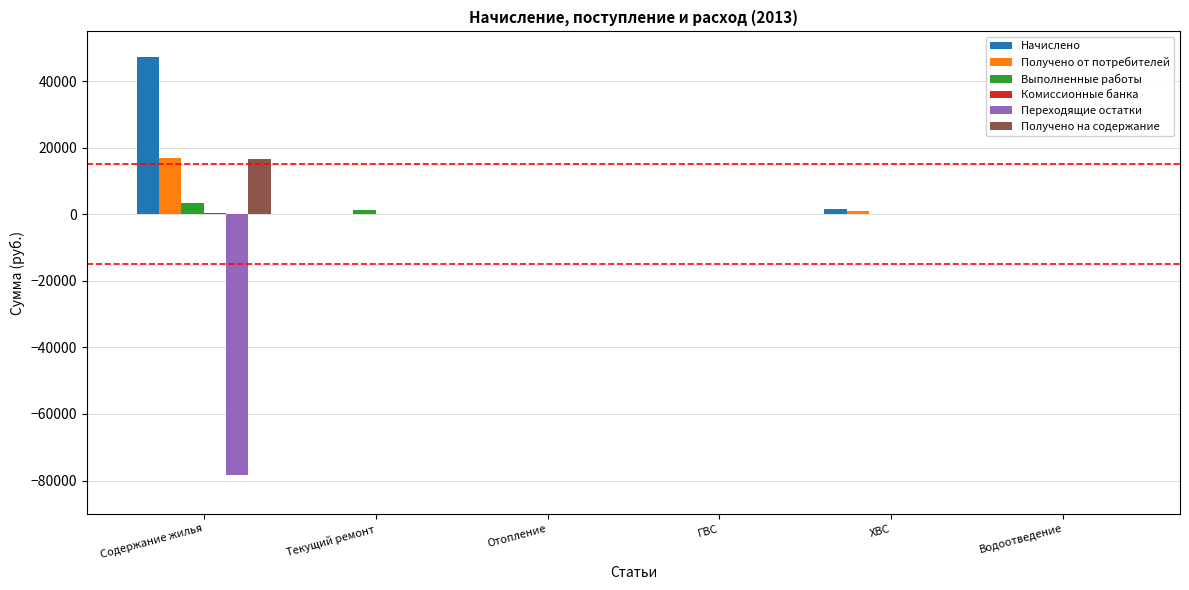

Is it true that Получено от потребителей equals 0.0 at Отопление?

True